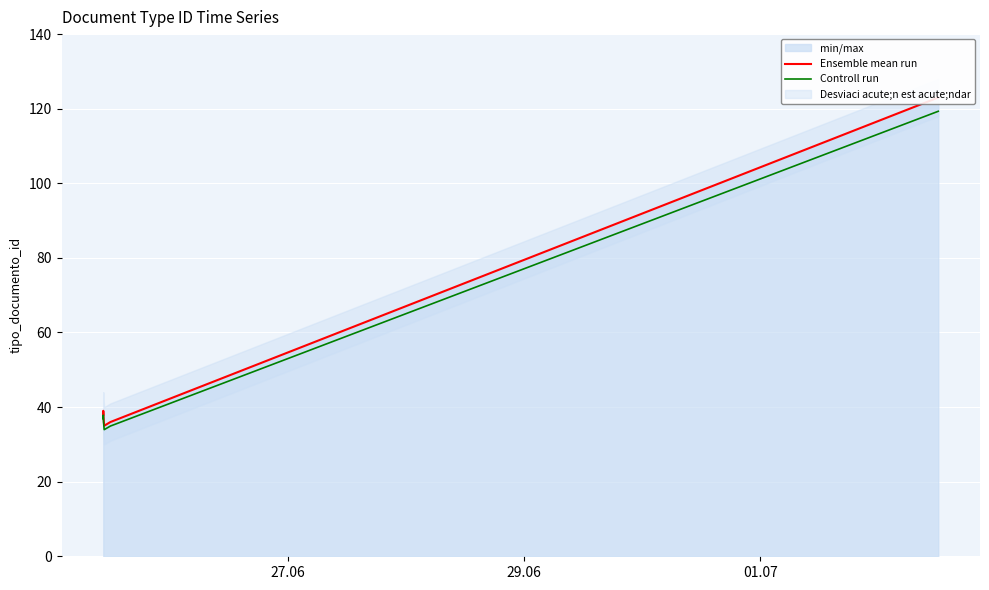

At which label does Controll run first exceed 36?

27.06